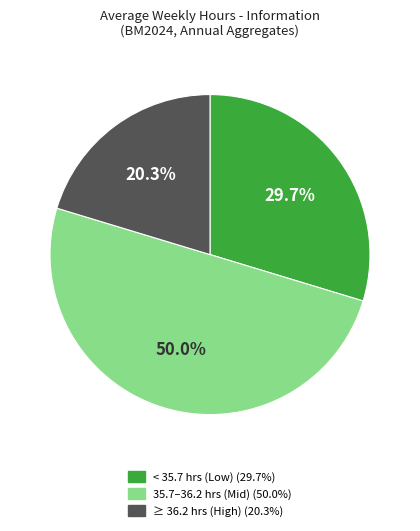

How many slices are in this pie chart?

3